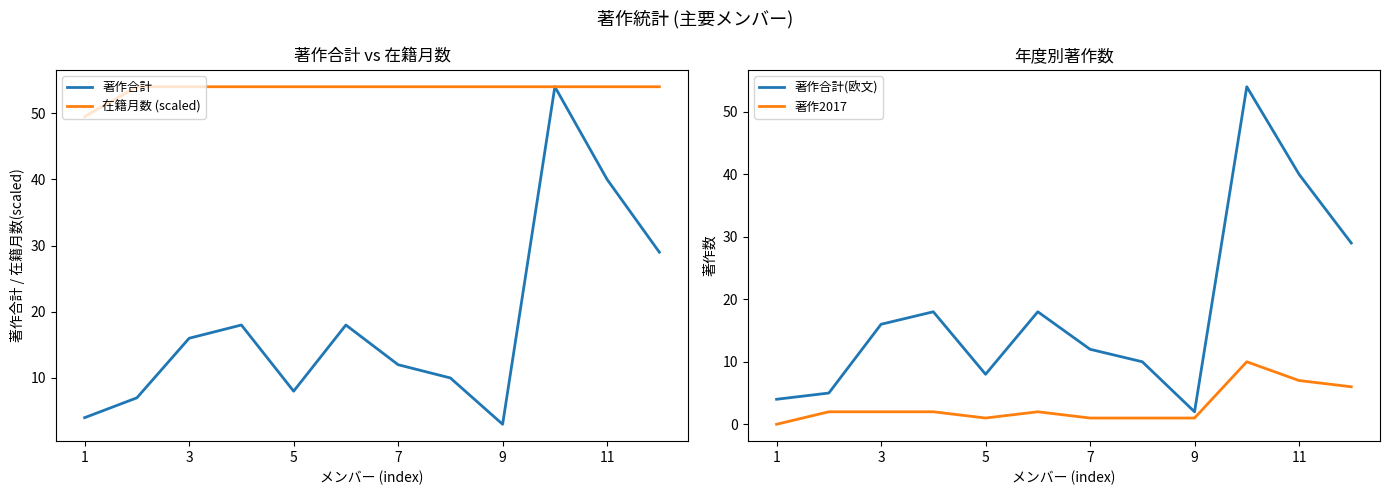

How many values in the 著作2017 series exceed 2?

3